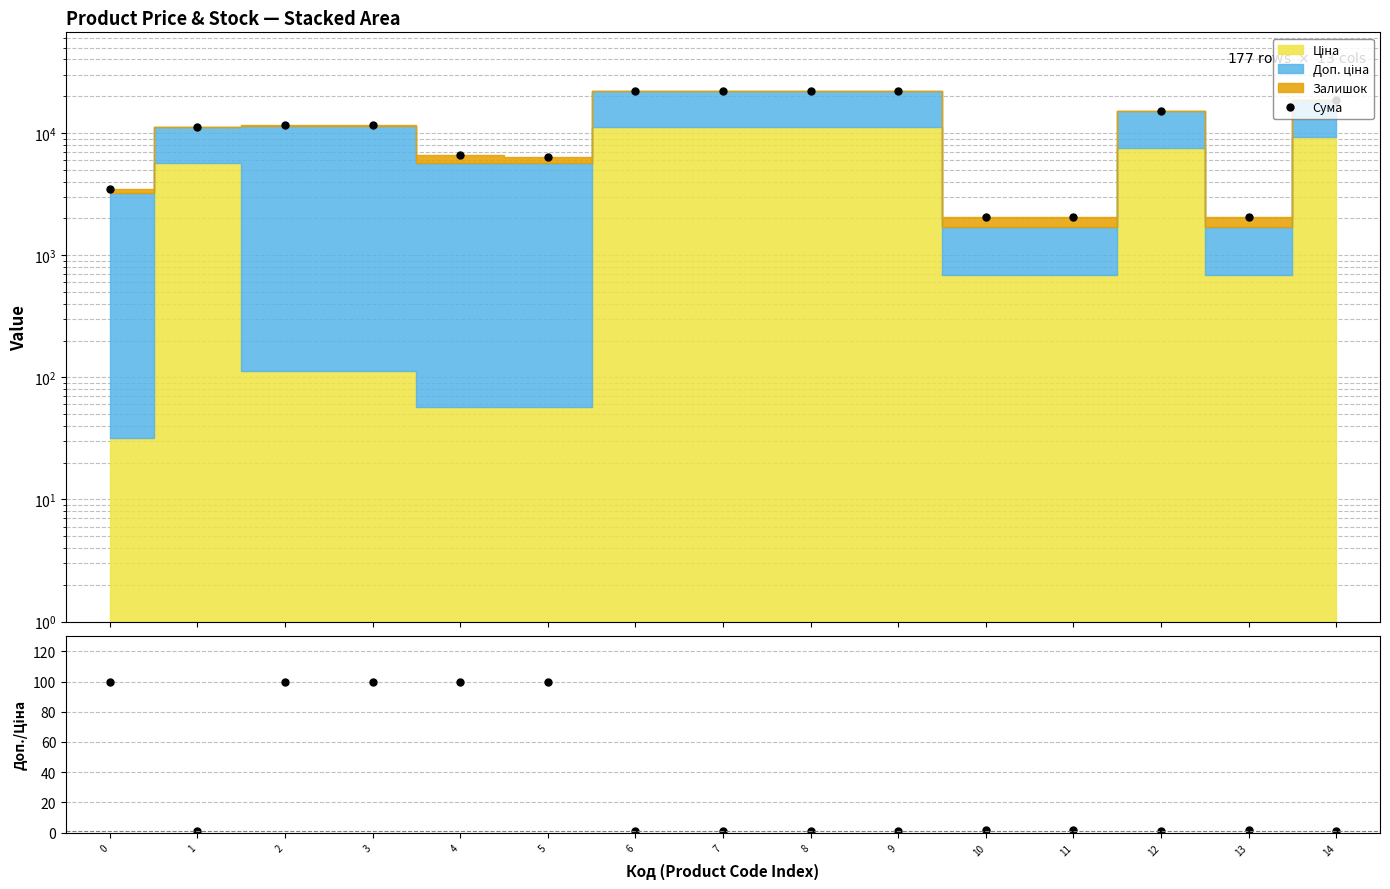

What is the difference between the second highest and minimum values in the Сума series?

20208.3